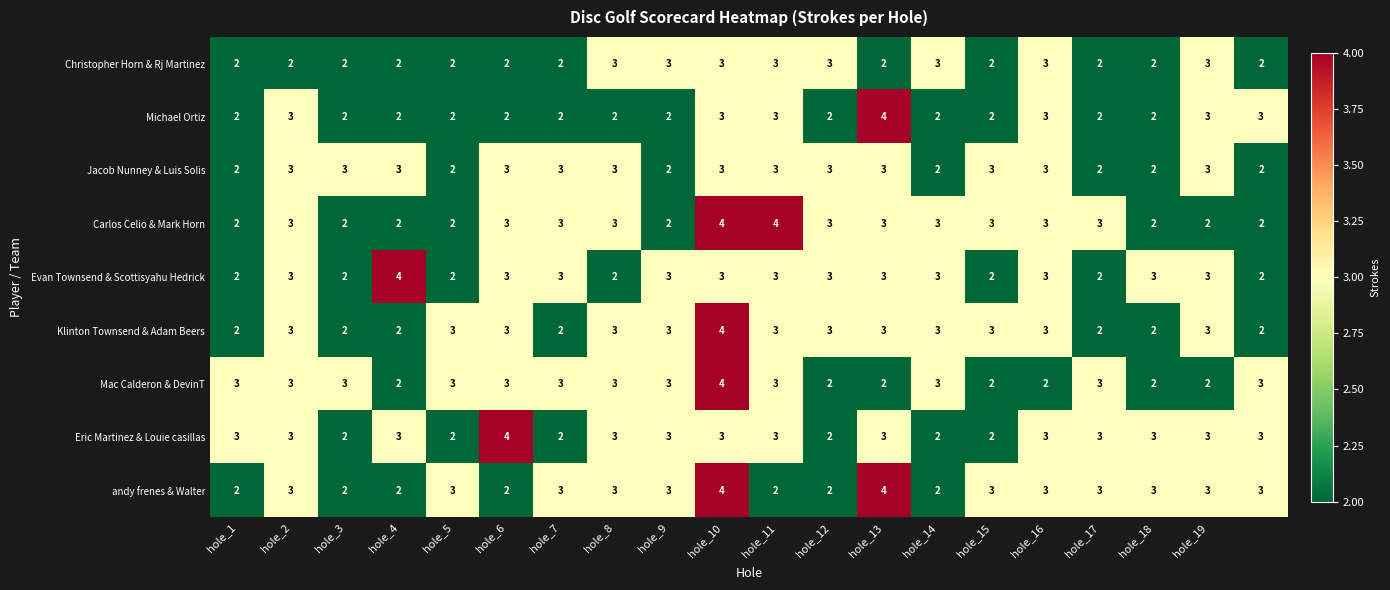

At how many categories does at least one series exceed 2?

20